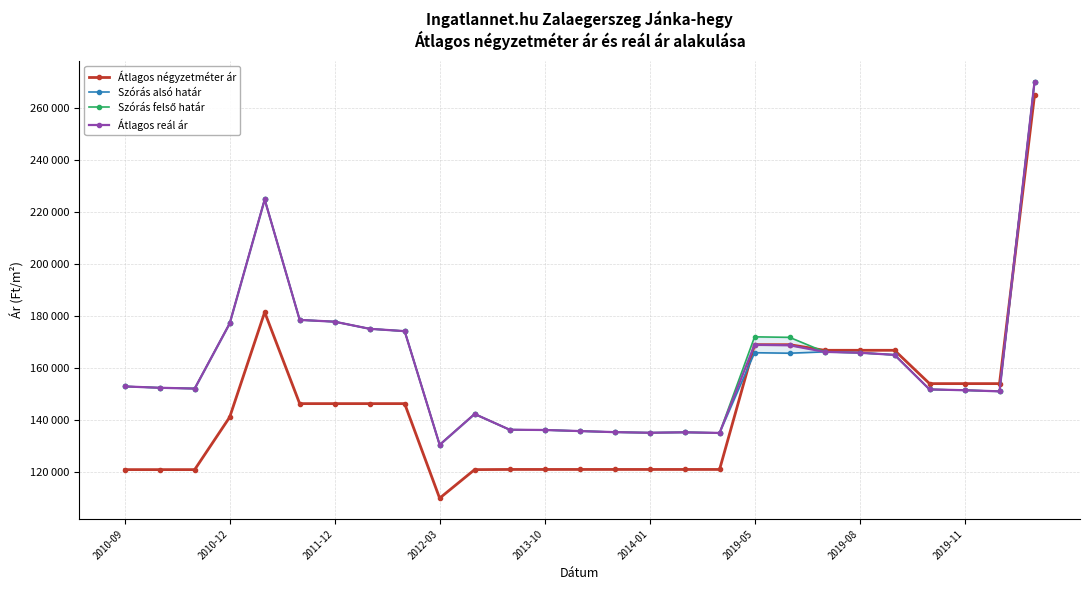

True or false: Szórás alsó határ has a value of 238100 at 22.

False